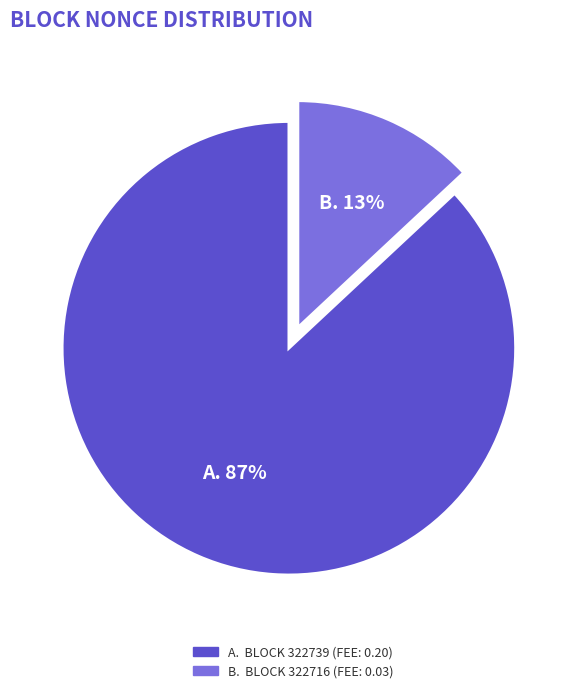

To the nearest percent, what is the difference between the largest and smallest slice percentages?

74%